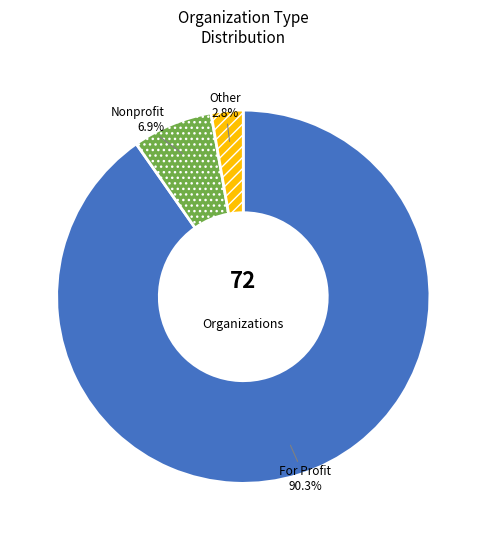

Count the number of slices in the pie.

3